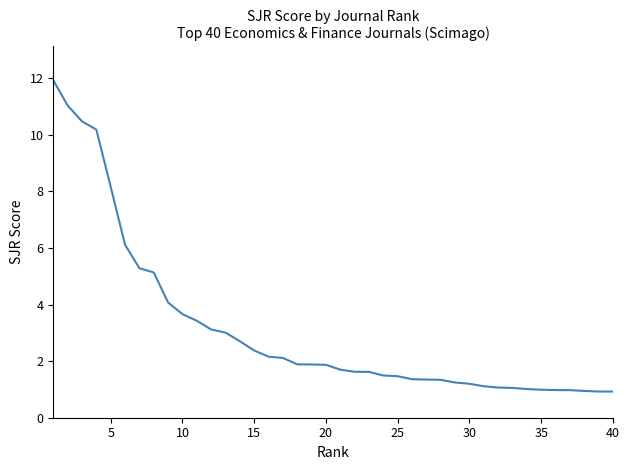

Does the chart display data point markers on the line(s)?

No